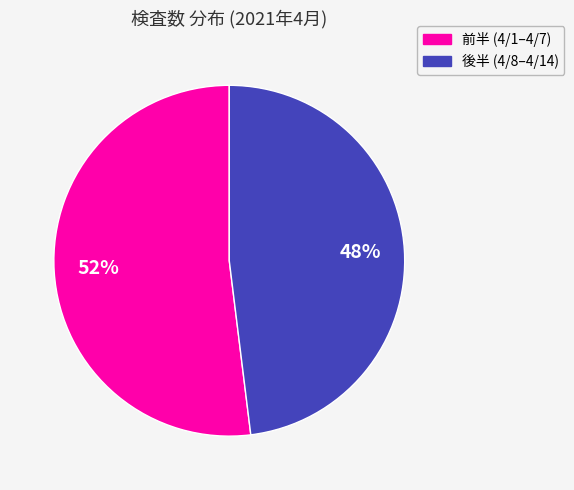

To the nearest percent, what is the difference between the largest and smallest slice percentages?

4%